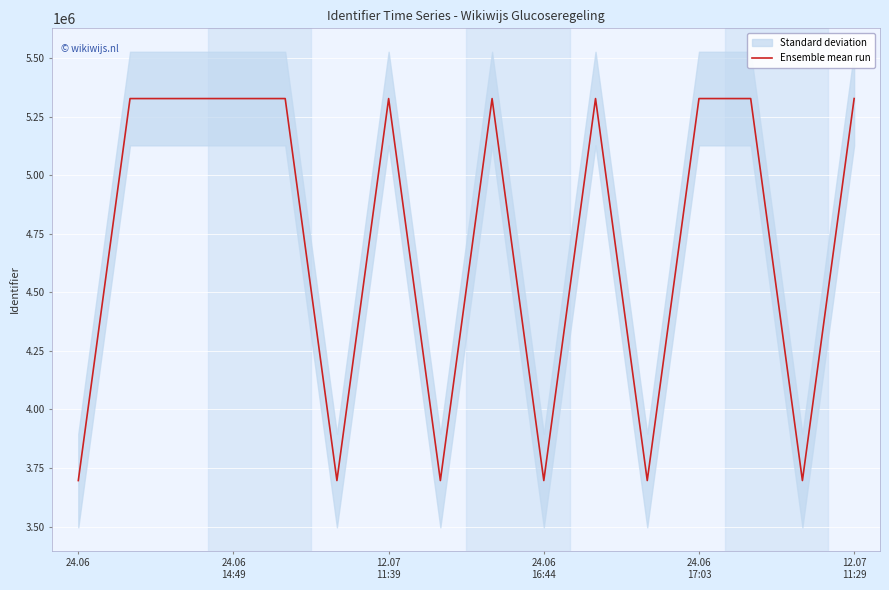

How many data points are above 5328446?

7